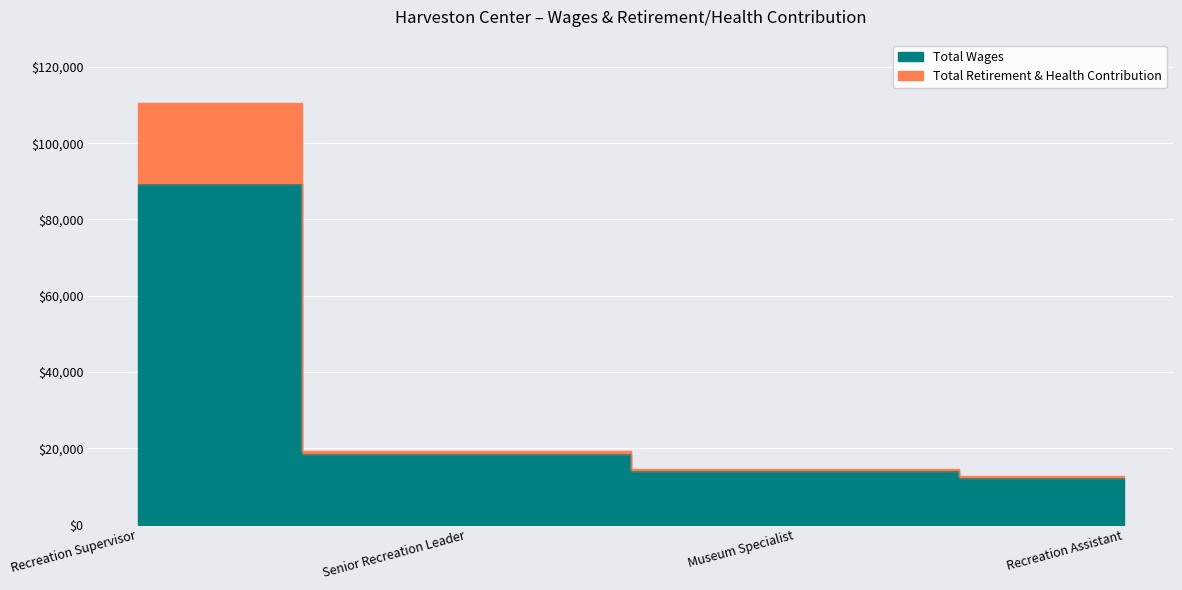

True or false: Total Retirement & Health Contribution and Total Wages intersect in this chart.

False